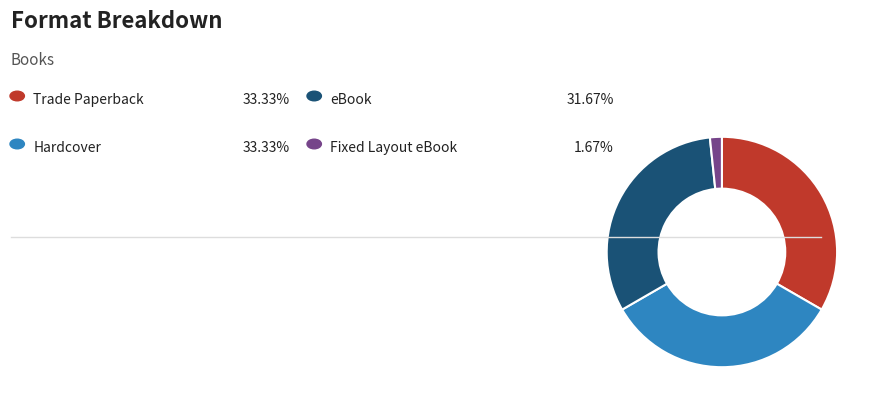

Does any single category account for the majority?

No